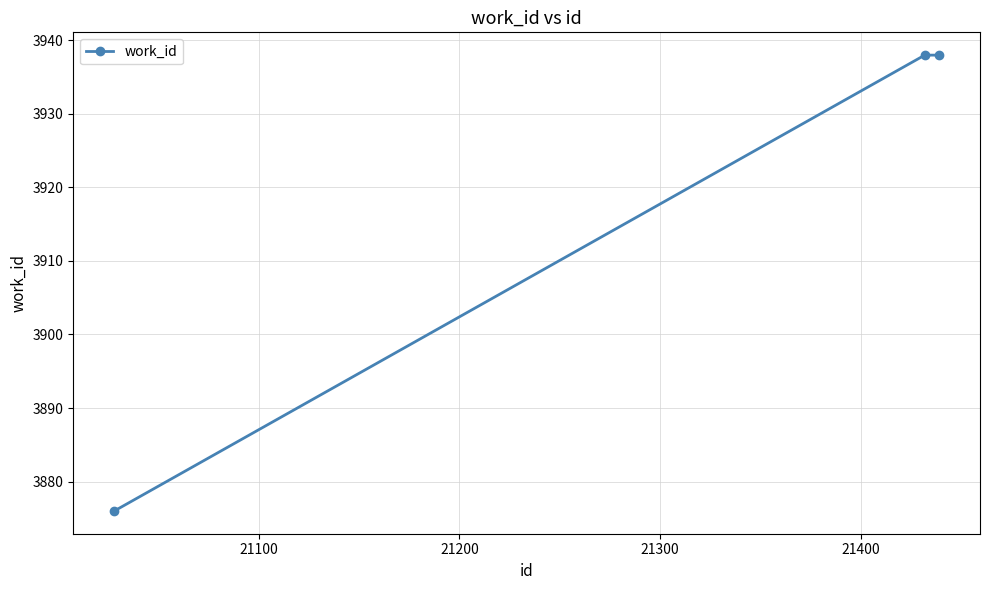

Reading left to right, transcribe all the data shown in this chart.

3876	3938	3938